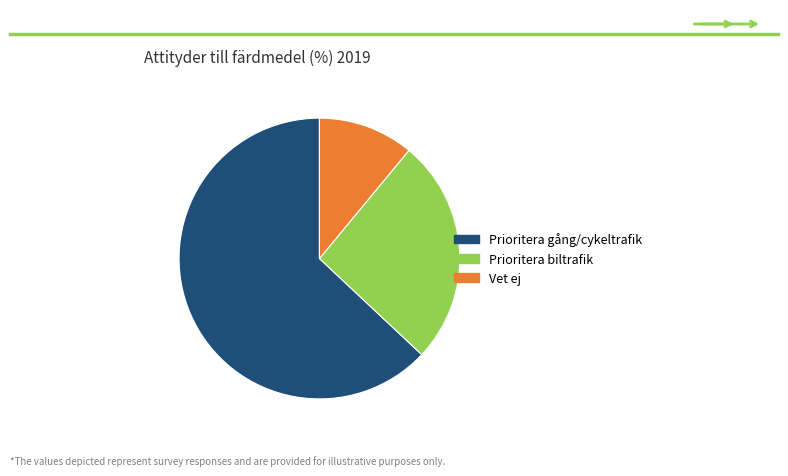

Is there any slice that represents more than half of the pie?

Yes